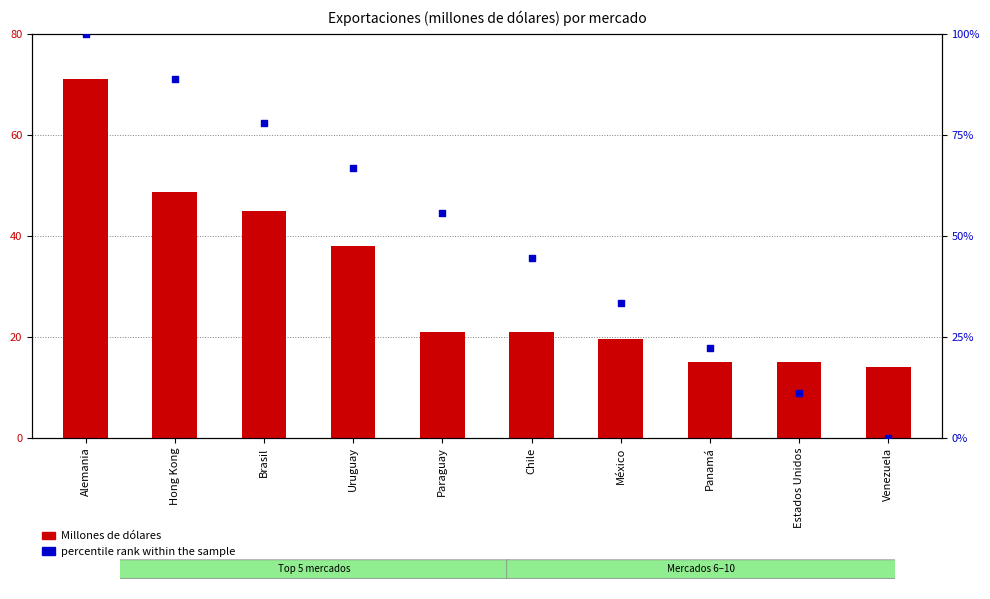

What is the total value across all series at Estados Unidos?

26.0